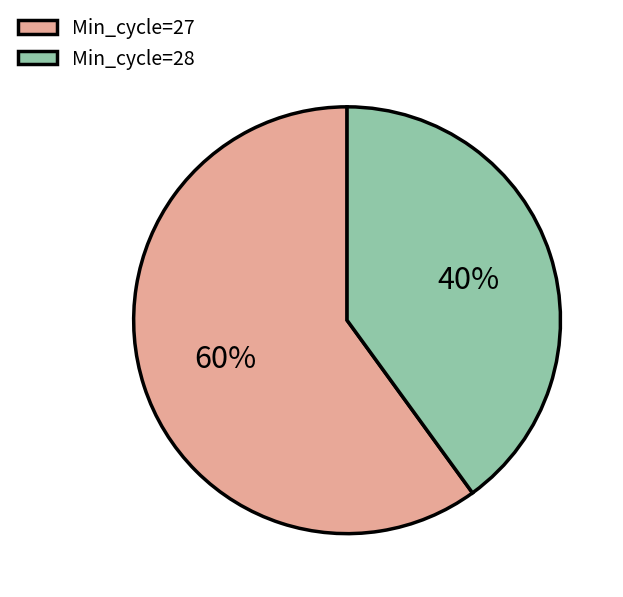

Do Min_cycle=28 and Min_cycle=27 together represent more than half of the pie?

Yes